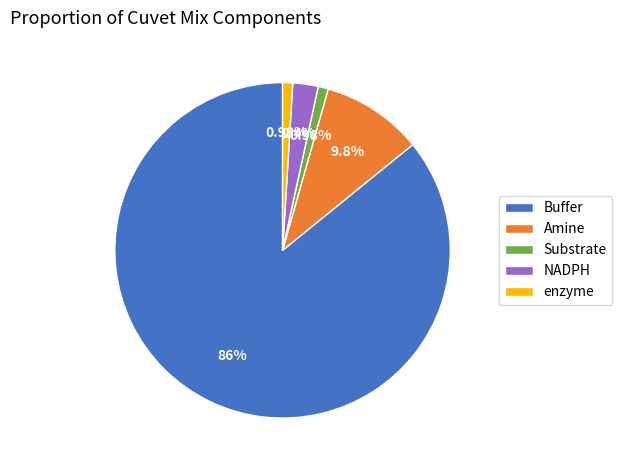

Is Buffer the majority of the pie?

Yes